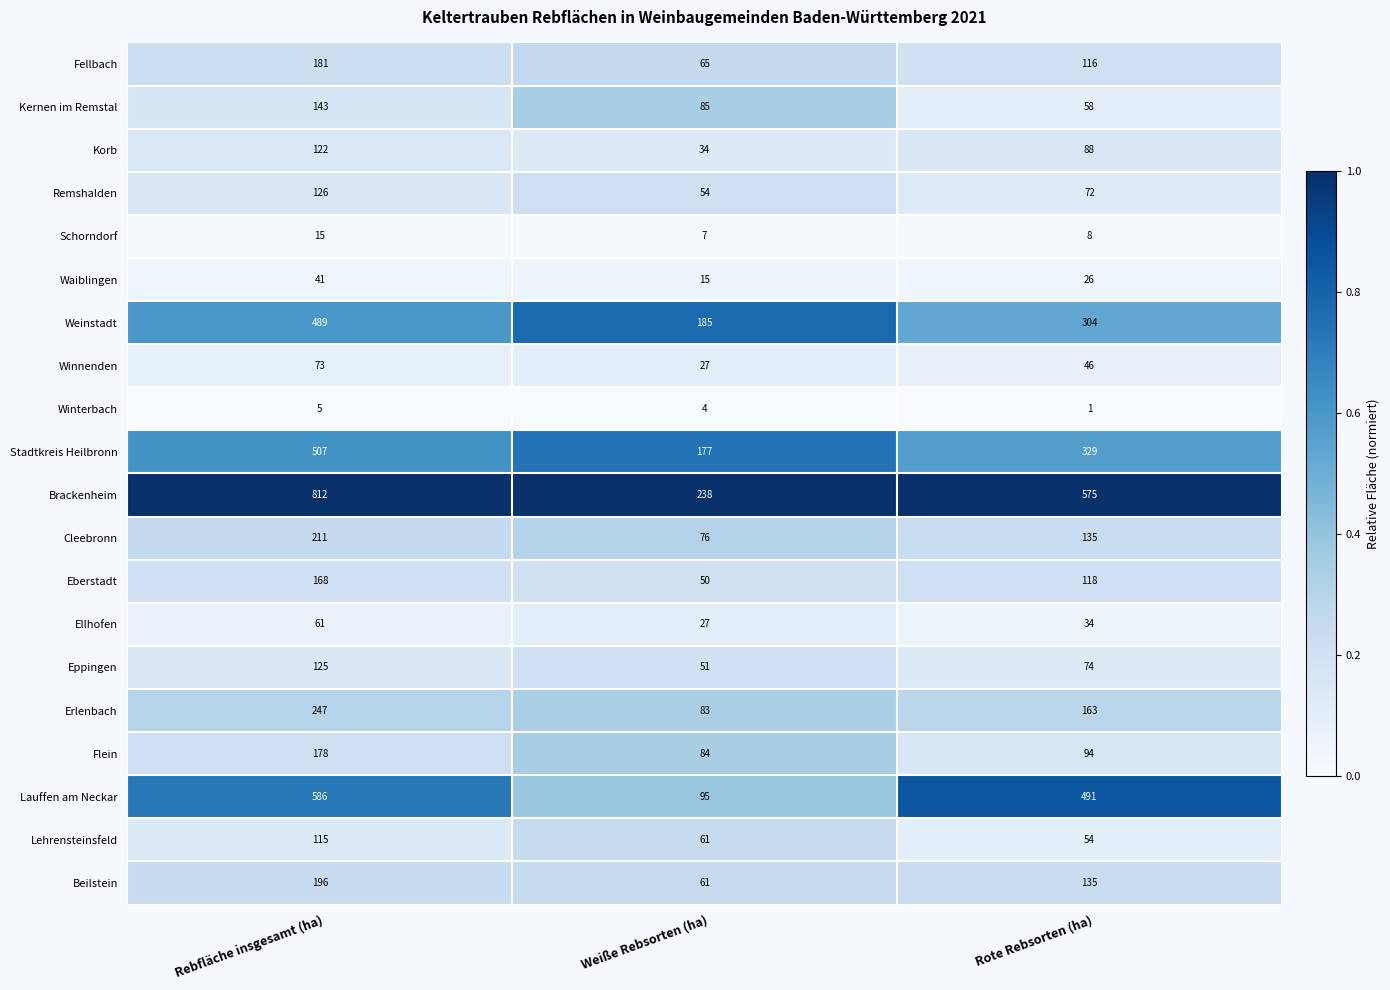

Which series changed the most between Rebfläche insgesamt (ha) and Weiße Rebsorten (ha)?

Brackenheim